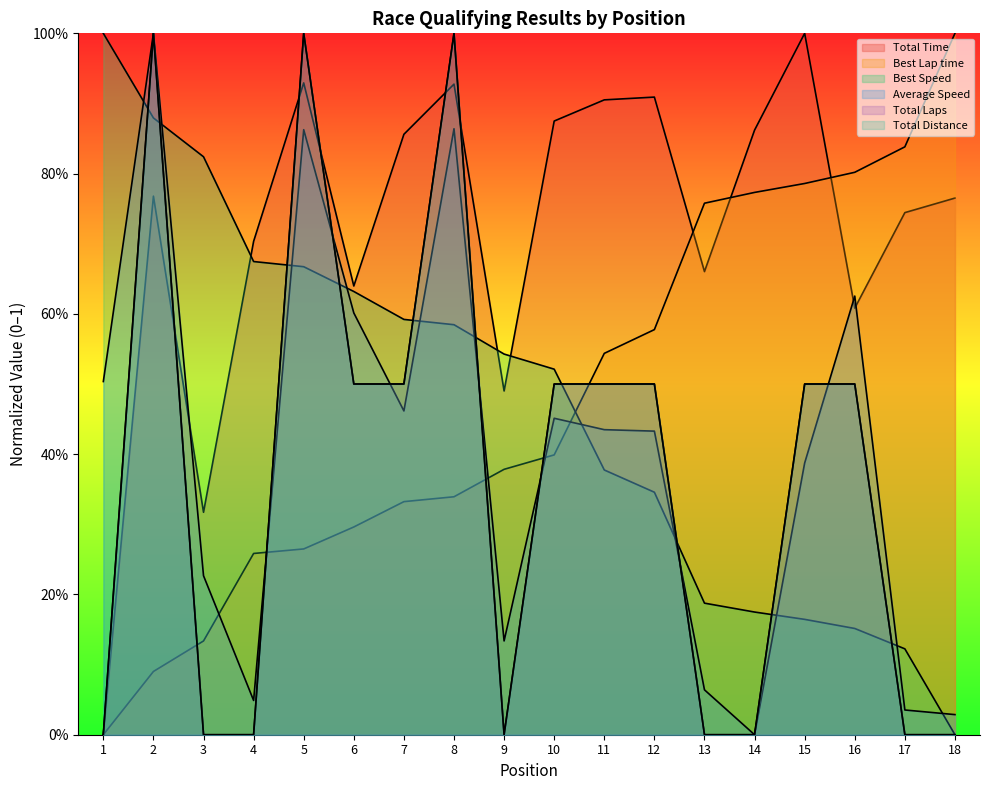

List the labels in order of Best Lap time value, largest first.

18, 17, 16, 15, 14, 13, 12, 11, 10, 9, 8, 7, 6, 5, 4, 3, 2, 1